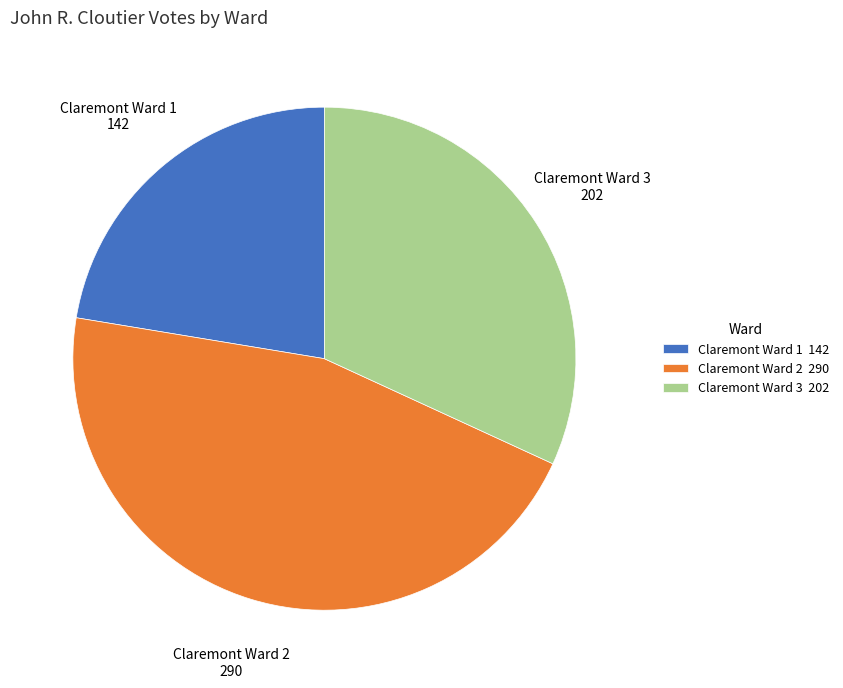

Is Claremont Ward 2 the majority of the pie?

No